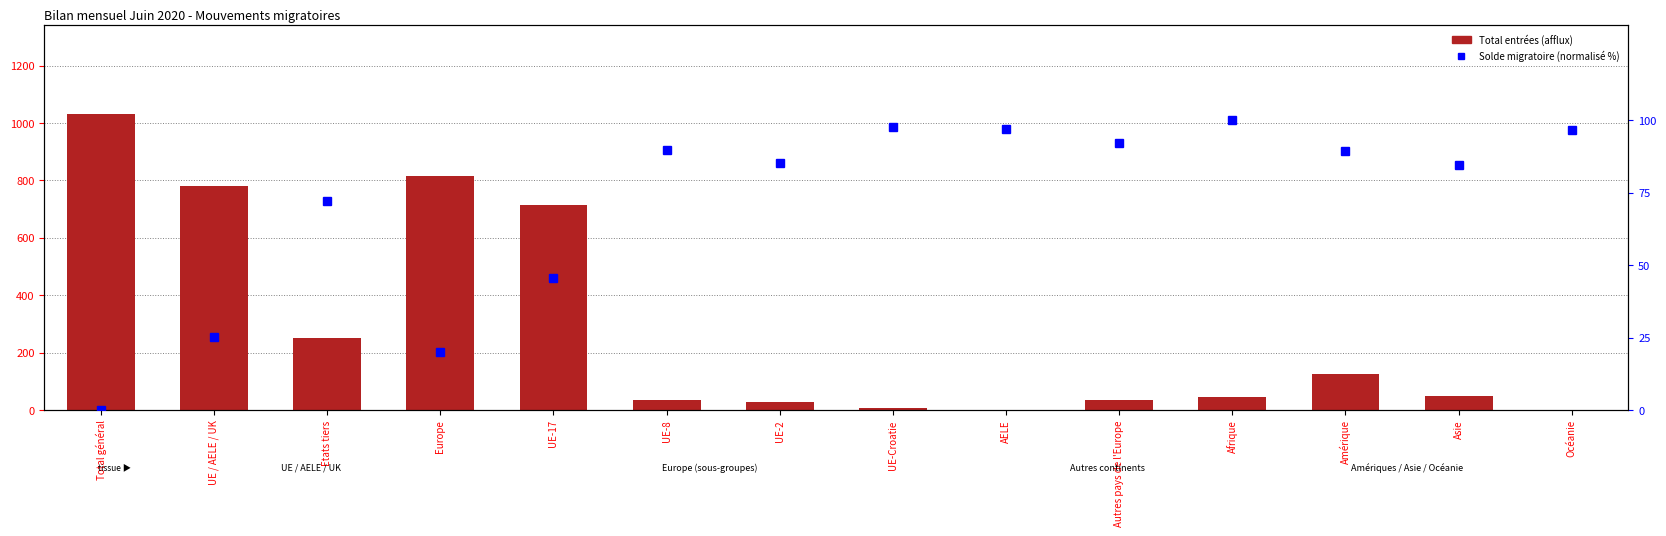

True or false: Total entrées (afflux) has a value of 814.0 at Europe.

True